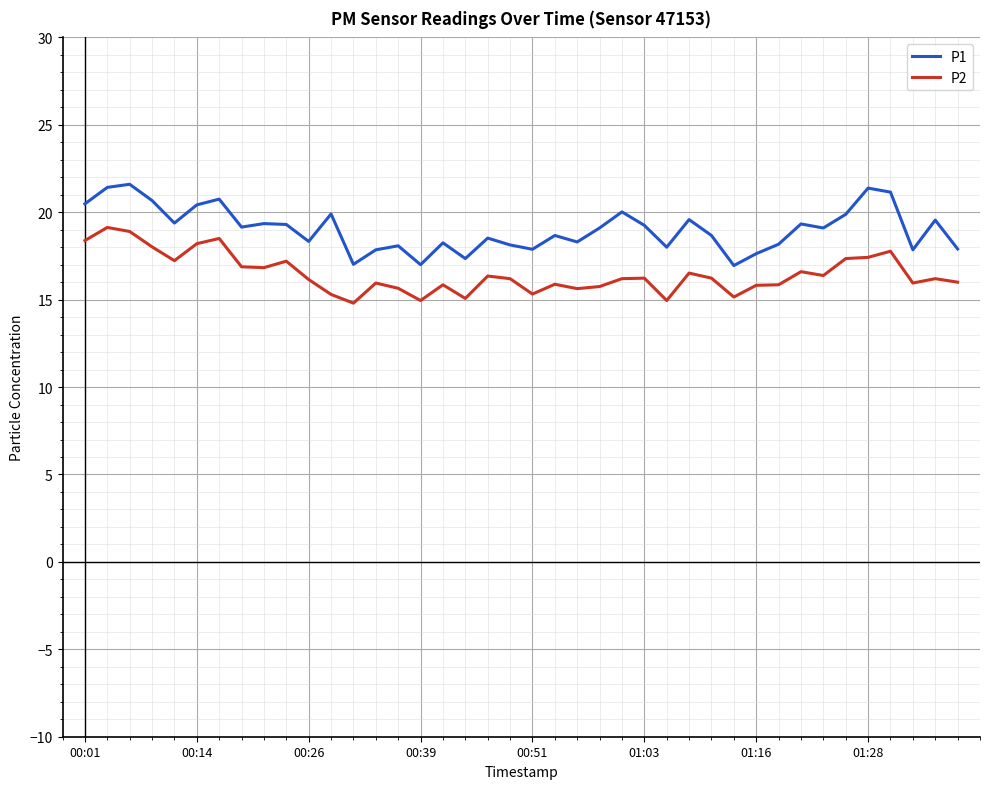

List the series in order of their overall mean, lowest first.

P2, P1